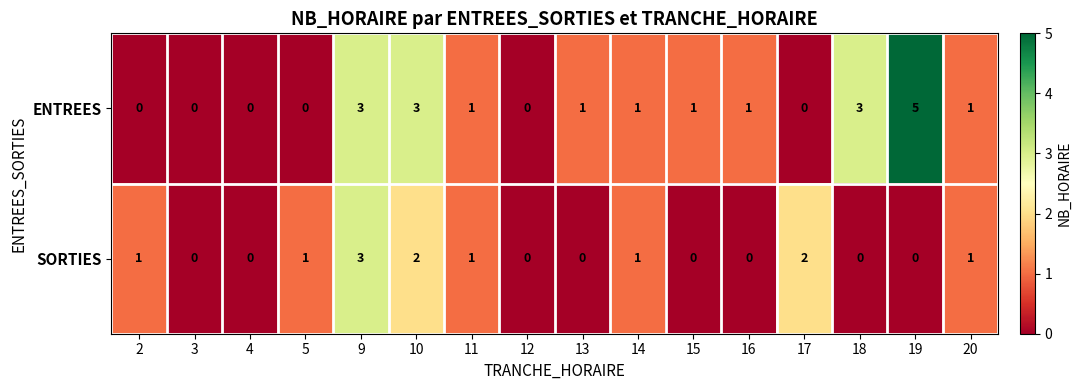

At 2, list the series in order from smallest to largest.

ENTREES, SORTIES